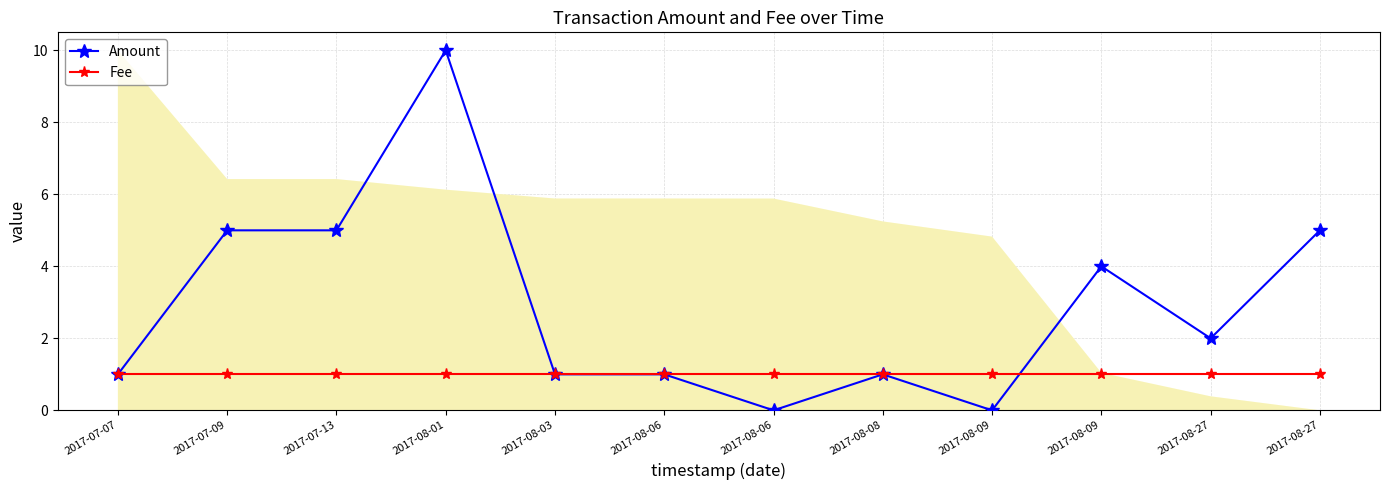

What is the sum of all Fee values?

12